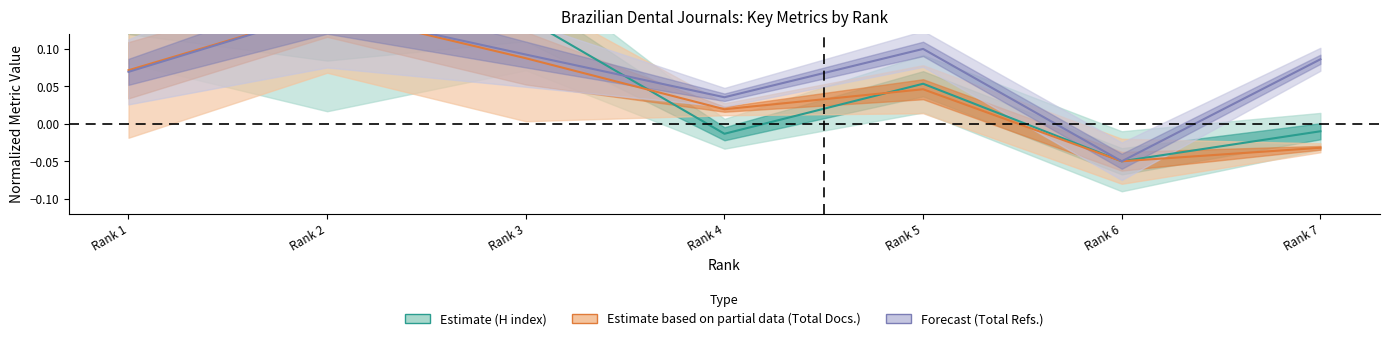

What value does the H index series have at Rank 1?

0.2